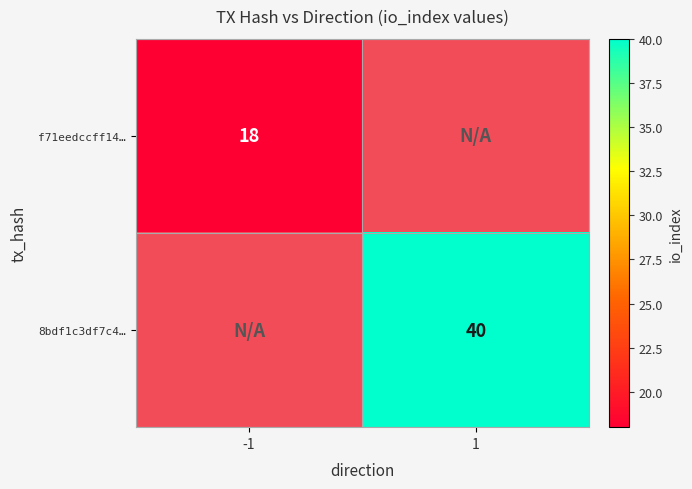

Between -1 and 1, which is larger?

1